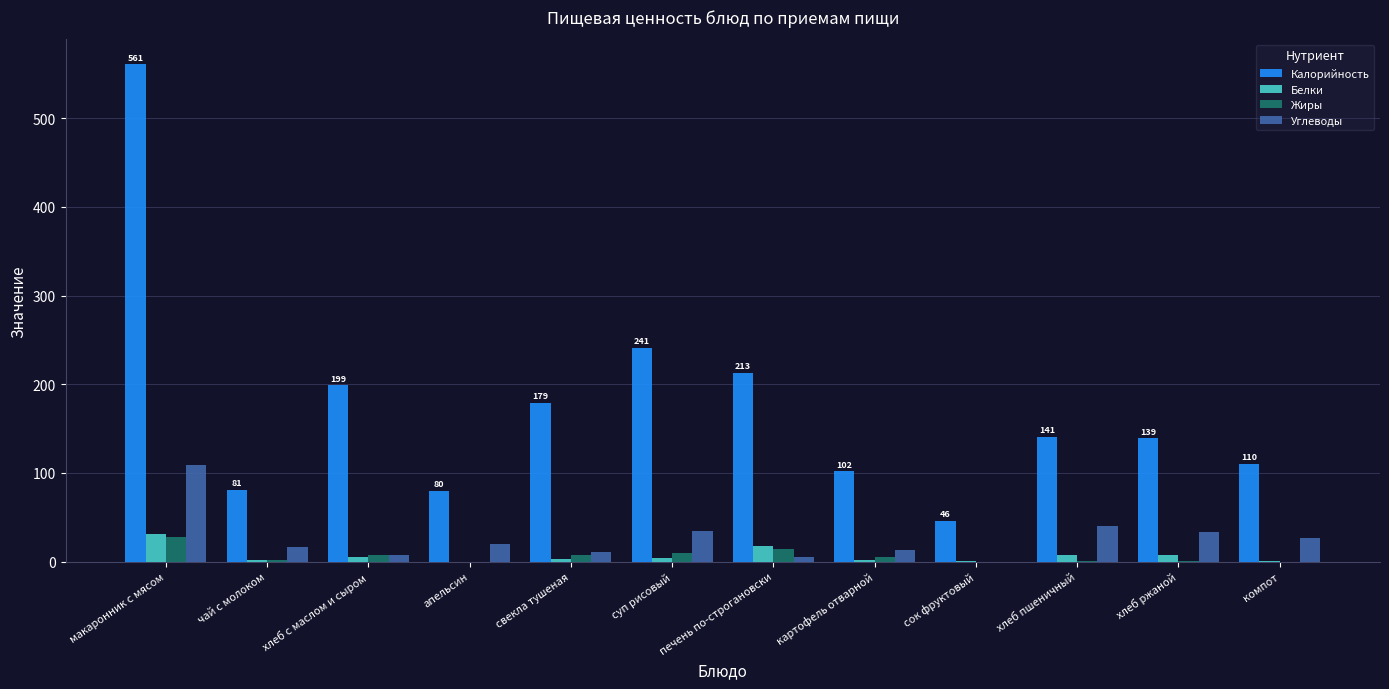

Which series has the largest total across all categories?

Калорийность